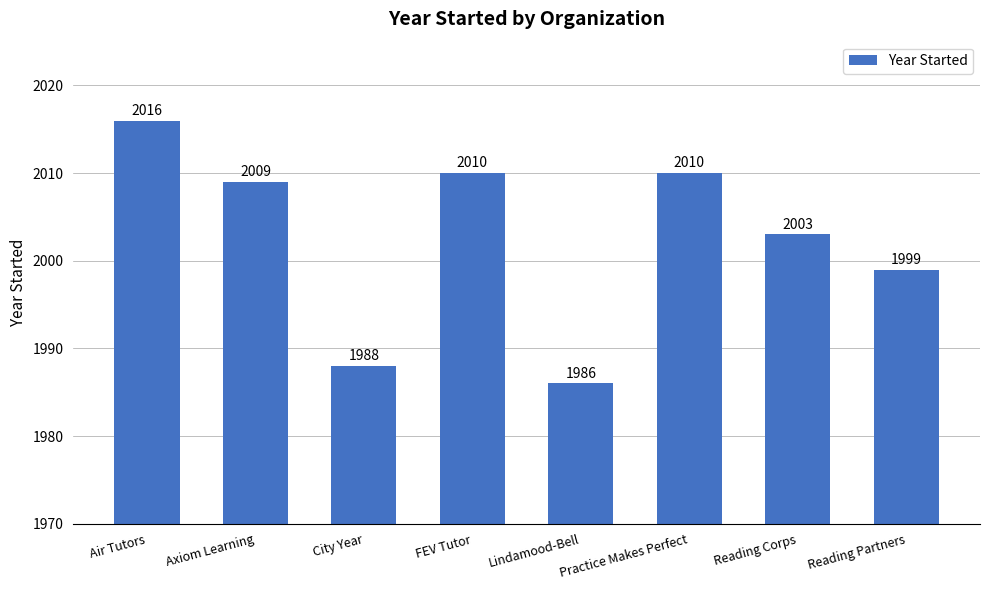

Is it true that the value at FEV Tutor is 2010?

True